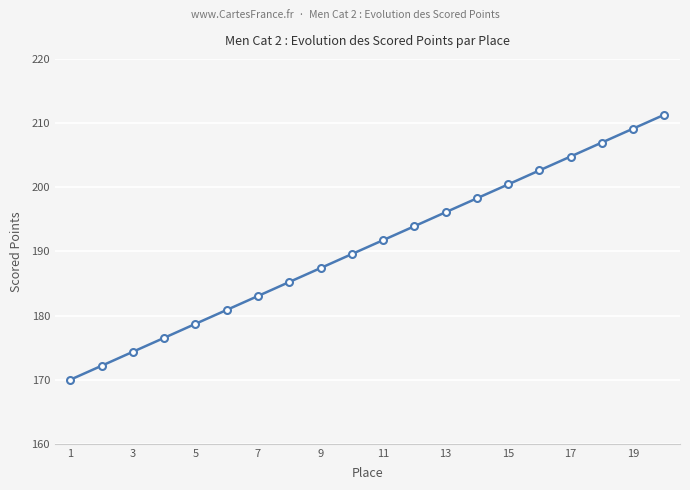

What is the minimum value shown in the chart?

170.0